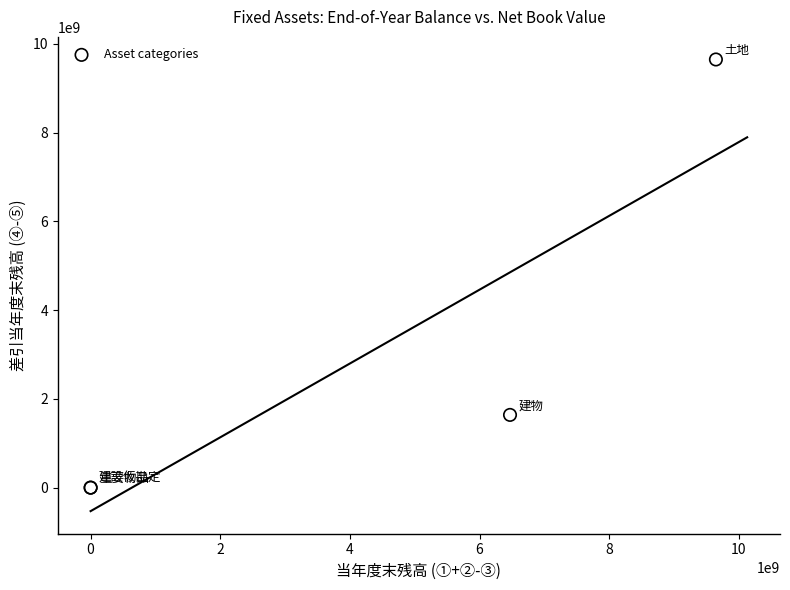

What Y value in the scatter plot is closest to 4823028547?

1639381949